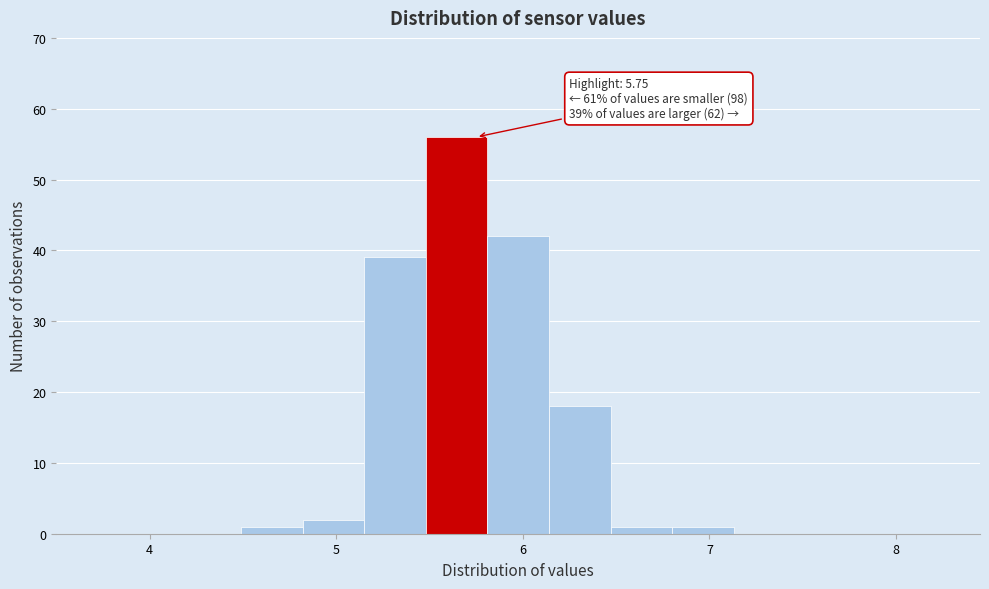

Read against the x-axis, roughly where is the centre of the tallest bar?

5.6